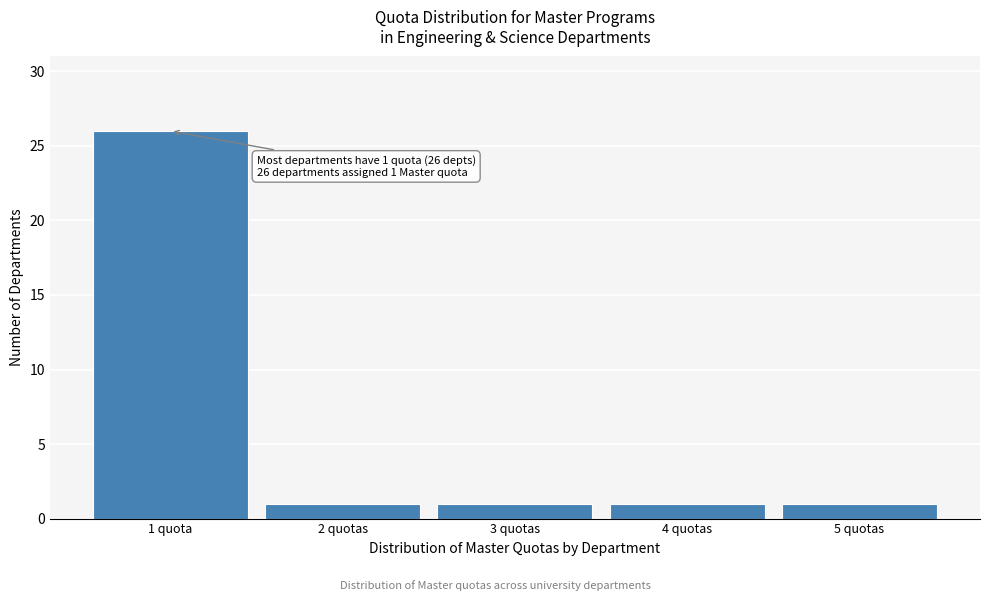

Reading left to right, list all the values displayed in this chart.

26	1	1	1	1